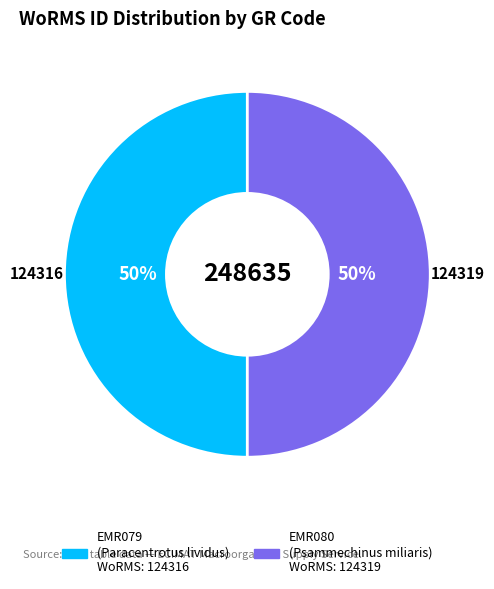

To the nearest percent, what portion does EMR080 represent?

50%